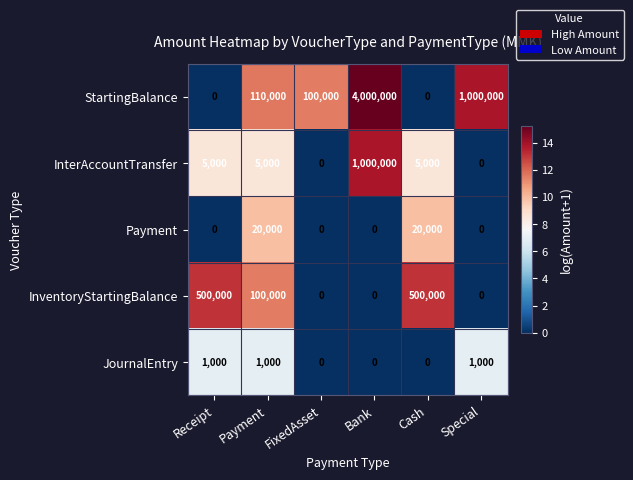

How many values in the InterAccountTransfer series are below 5000?

2